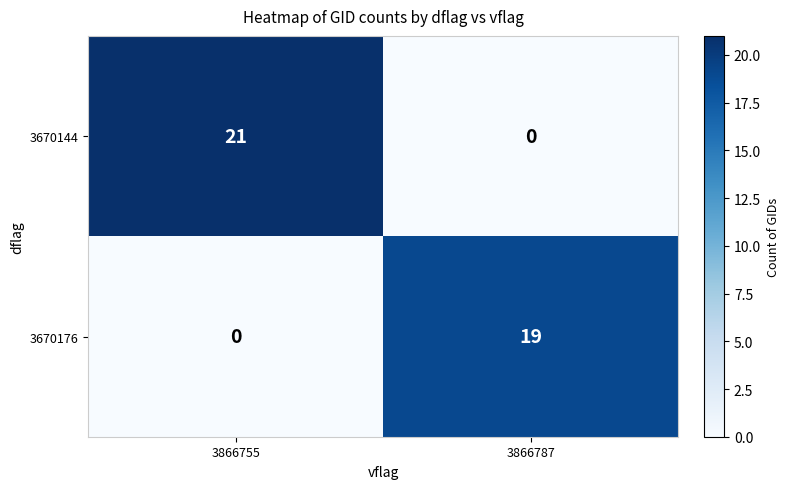

Which series has the largest total across all categories?

3670144